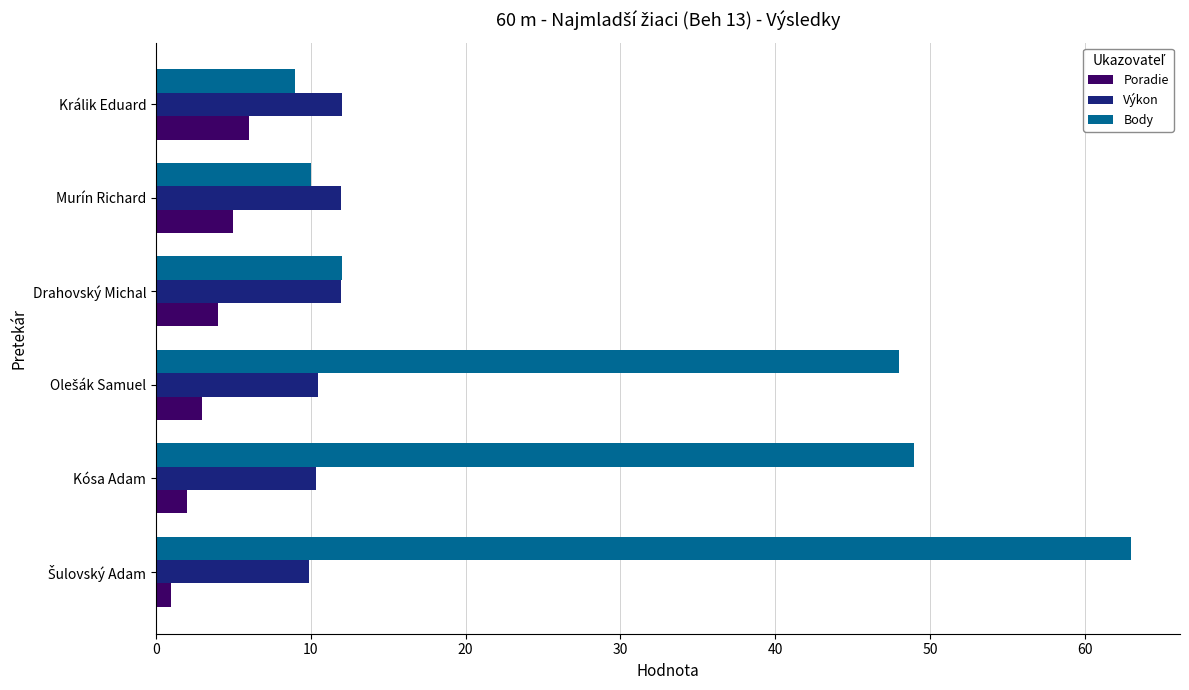

What is the minimum value for Body?

9.0